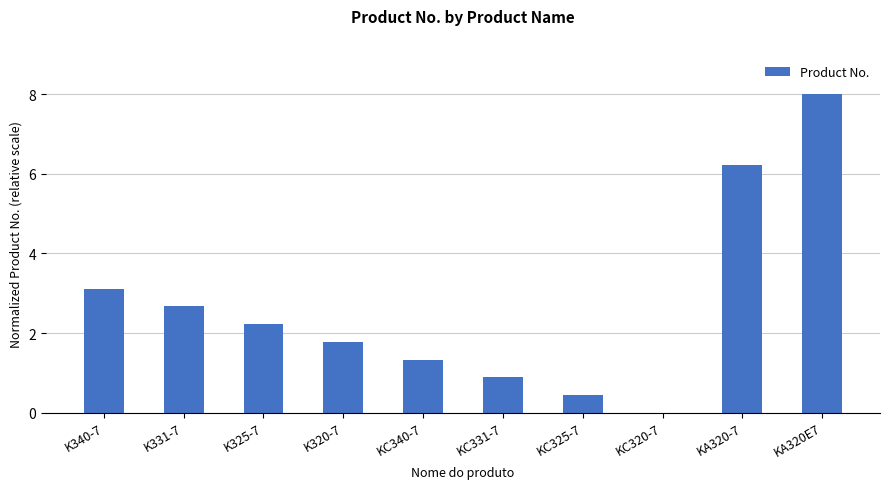

What is the approximate value at K325-7?

2.2